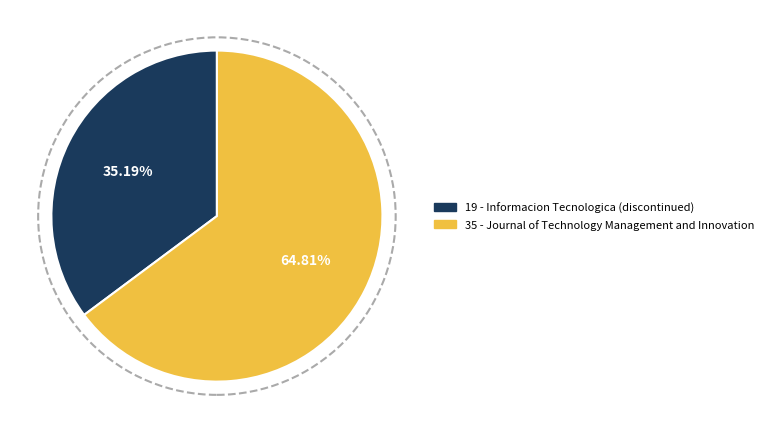

Is there any slice that represents more than half of the pie?

Yes